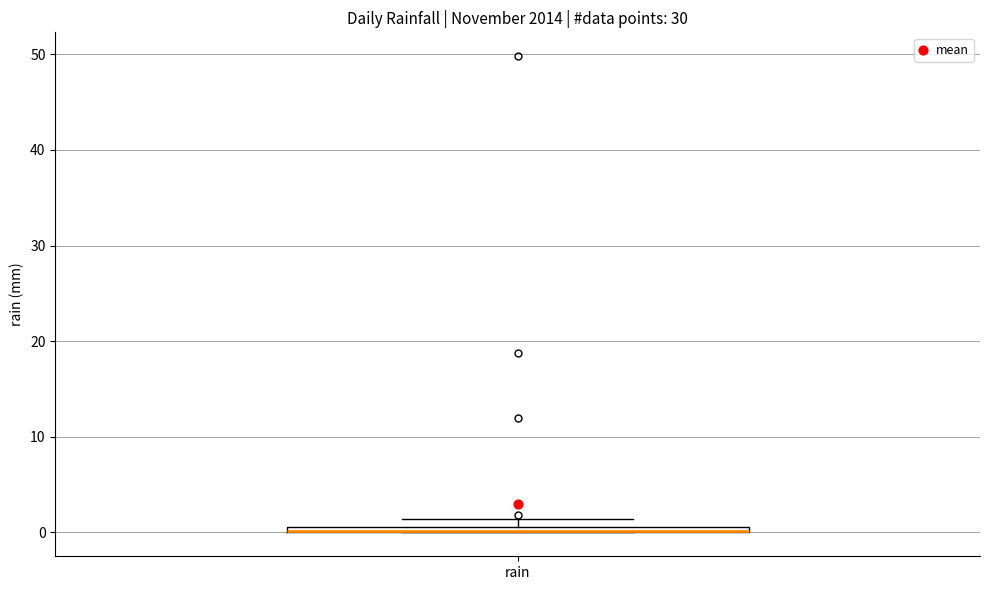

Where is the lower edge of the box for rain on the y-axis? The values are not printed on the chart, so give them approximately, as read against the axis.

0